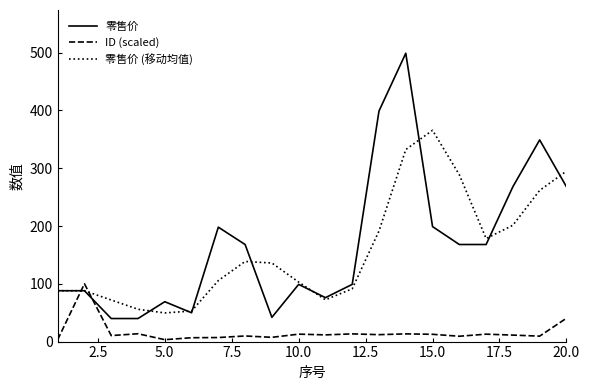

How many interior local valleys does the 零售价 (移动均值) series have?

3